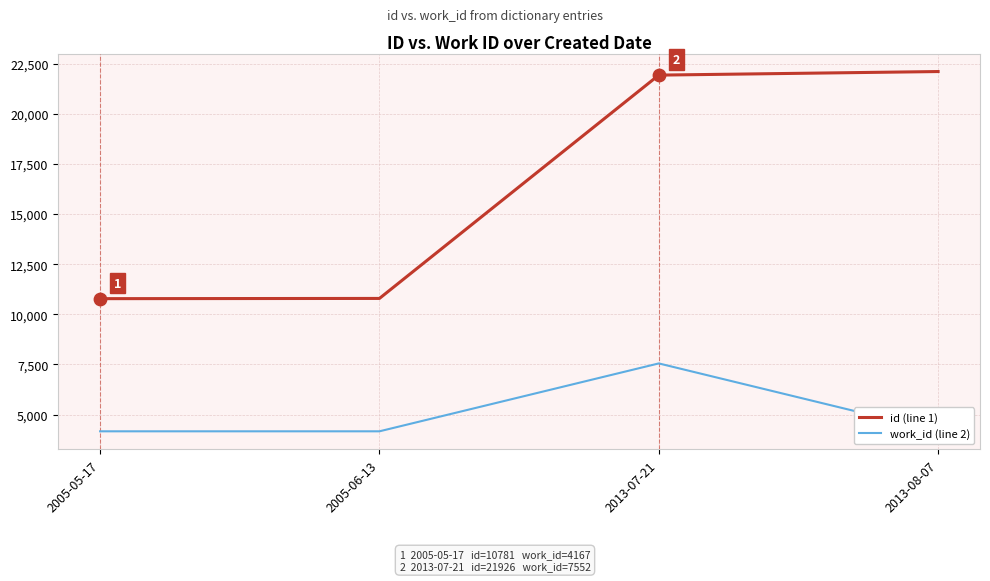

Which series contains the lowest Y value?

work_id (line 2)